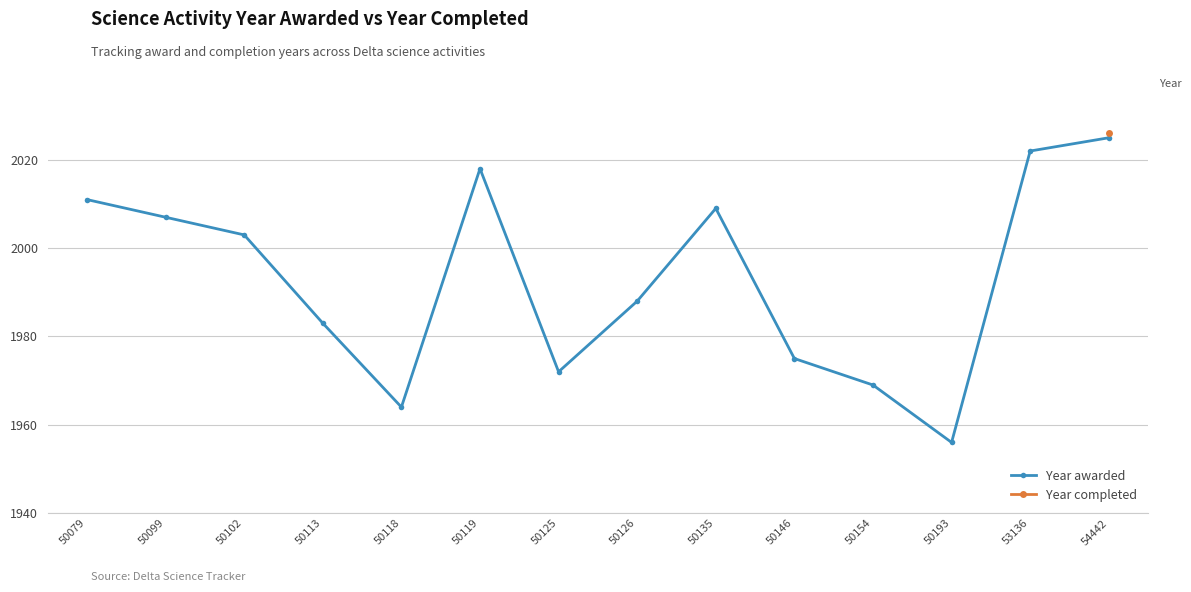

What is the value of the 9th point from the left?

2009